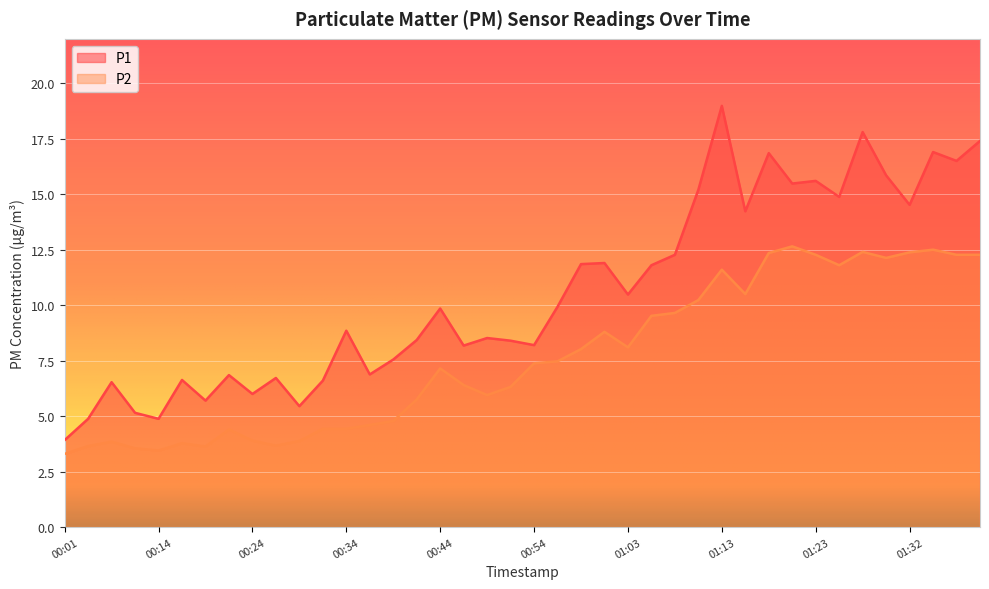

True or false: P1 and P2 cross at least once.

False